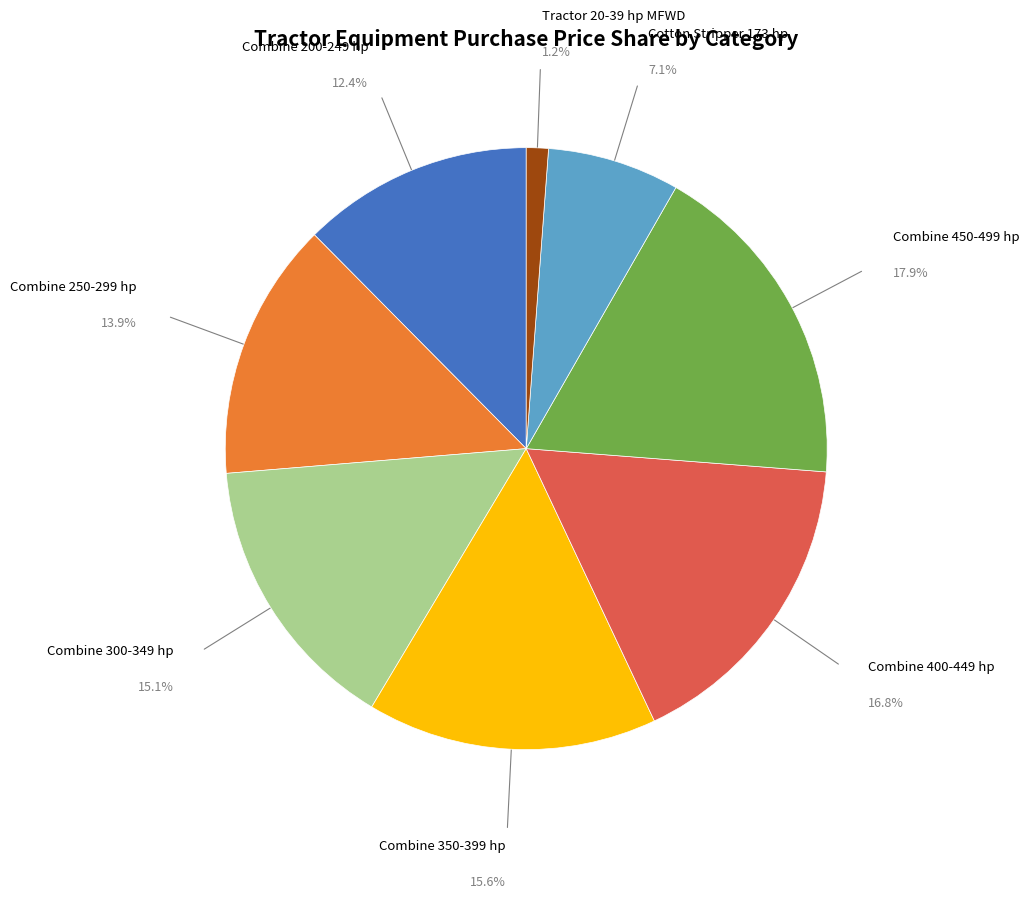

Is there any slice that represents more than half of the pie?

No